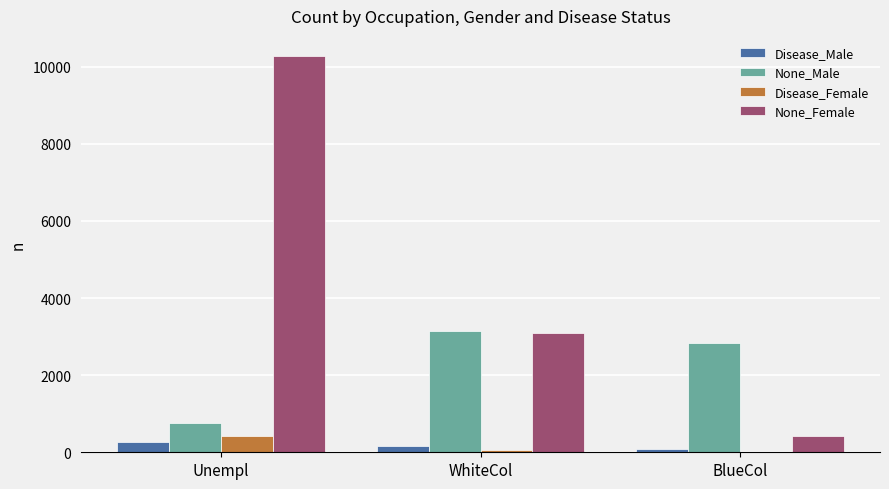

Is the value of Disease_Male at BlueCol greater than the value of None_Female at Unempl?

No